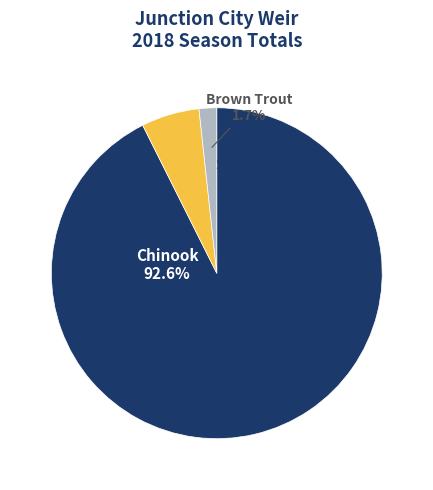

Which slice is the largest?

Chinook